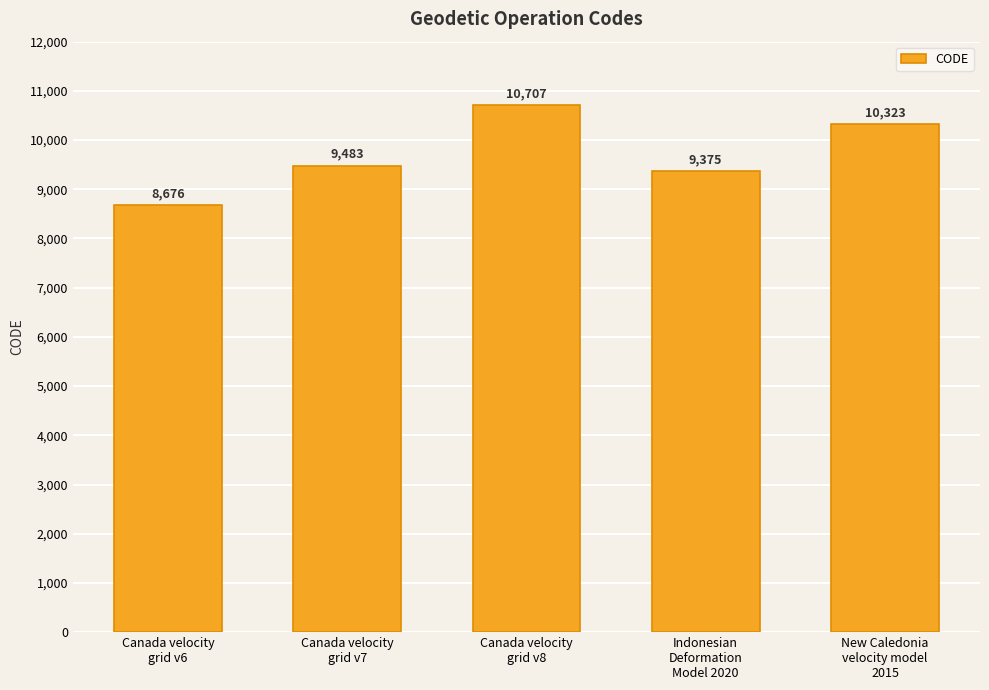

What is the difference between the values at Indonesian
Deformation
Model 2020 and Canada velocity
grid v6?

699